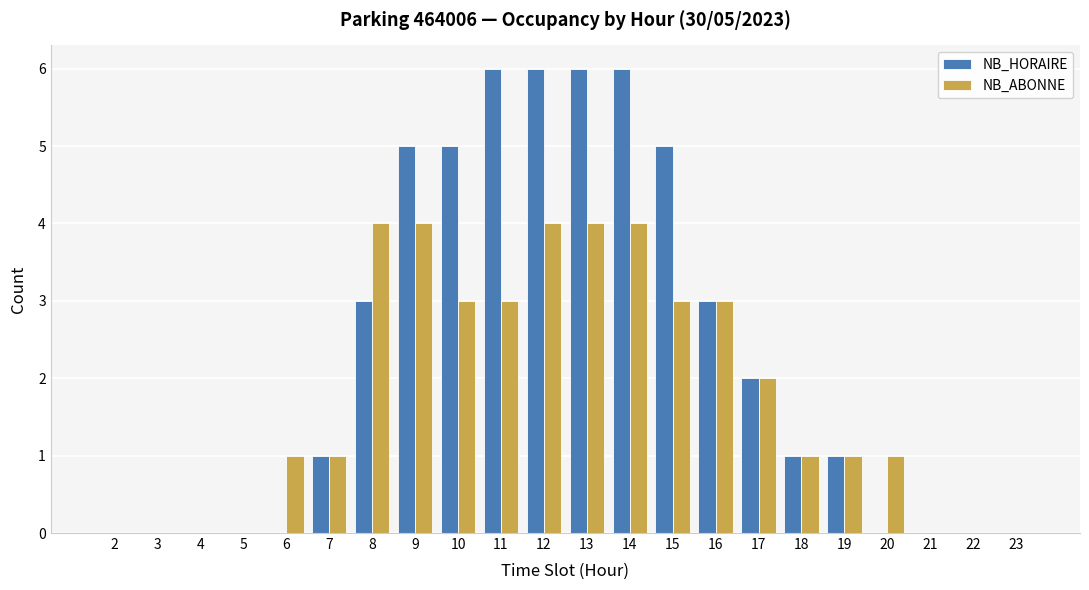

Which series has the largest total across all categories?

NB_HORAIRE